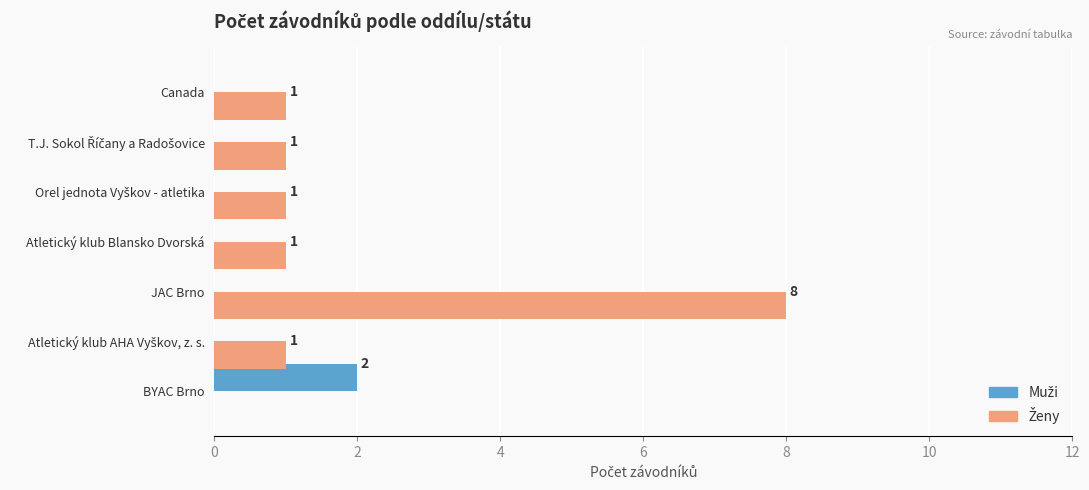

At which category is the sum across all series the highest?

JAC Brno